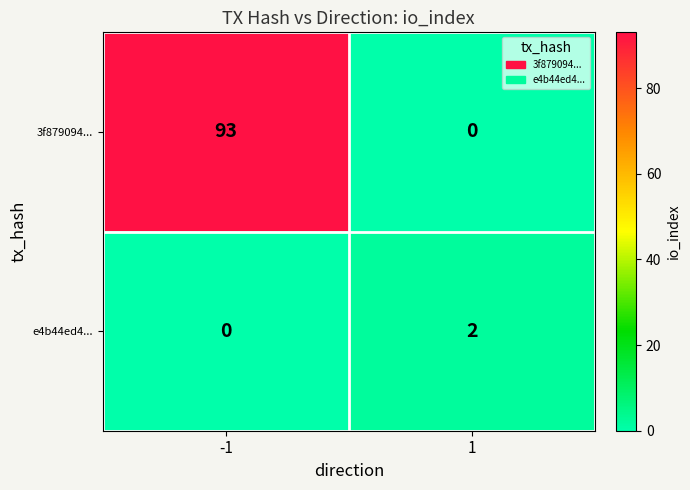

Reading left to right, transcribe all the data shown in this chart.

3f879094...: -1=93	1=0
e4b44ed4...: -1=0	1=2